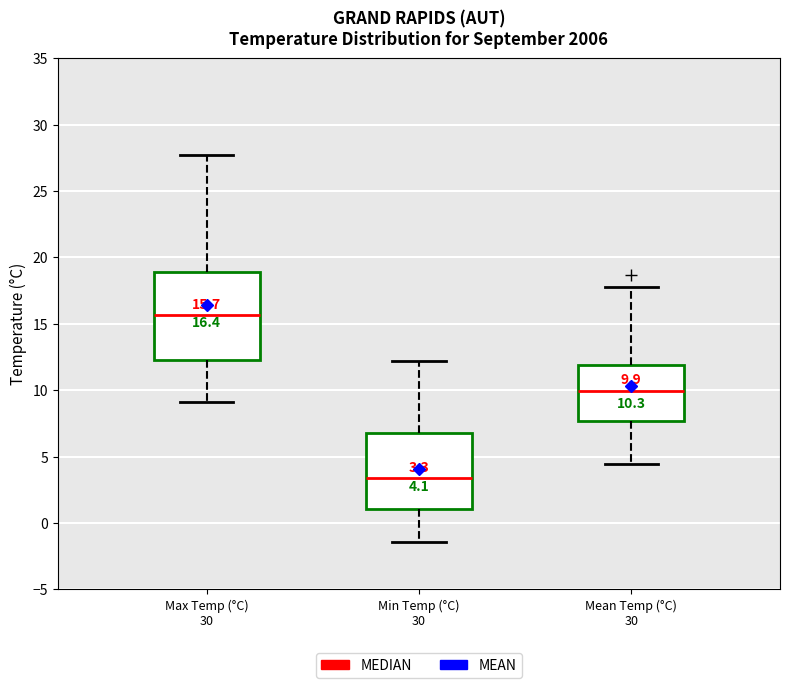

Which box is the tallest, from its lower edge to its upper edge?

Max Temp (°C) 30